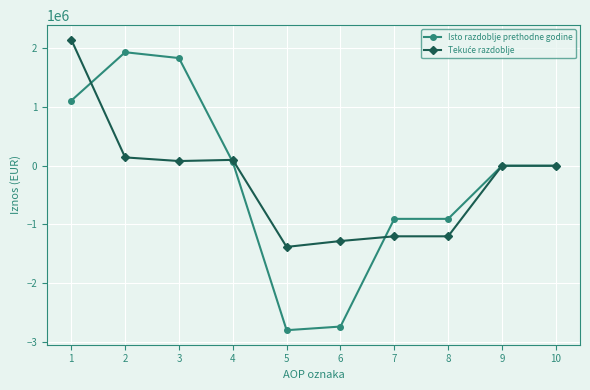

What is the sum of all Isto razdoblje prethodne godine values?

-2407831